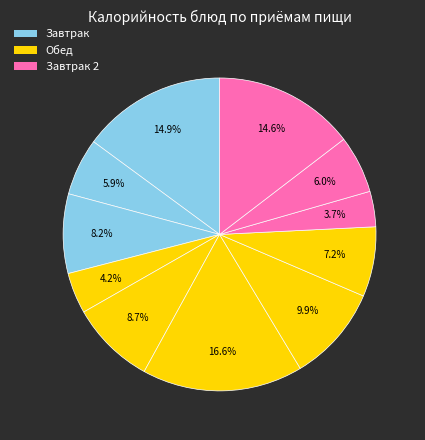

How many slices are in this pie chart?

11